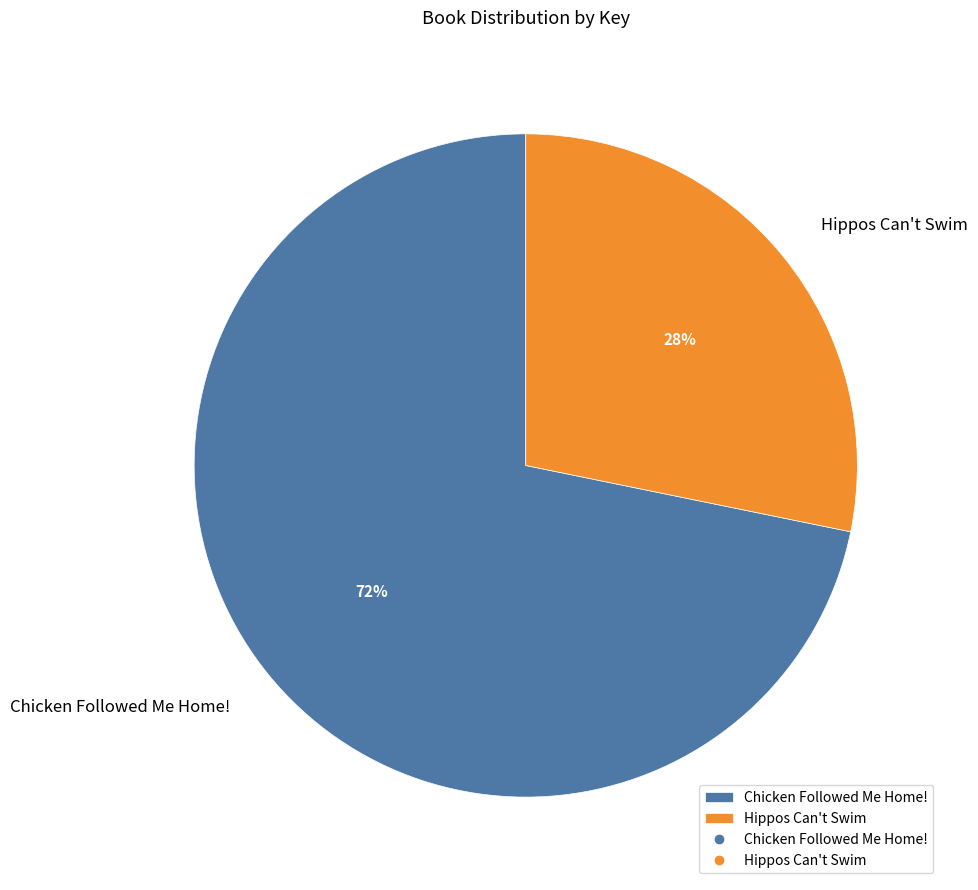

Does Chicken Followed Me Home! represent more than half of the total?

Yes